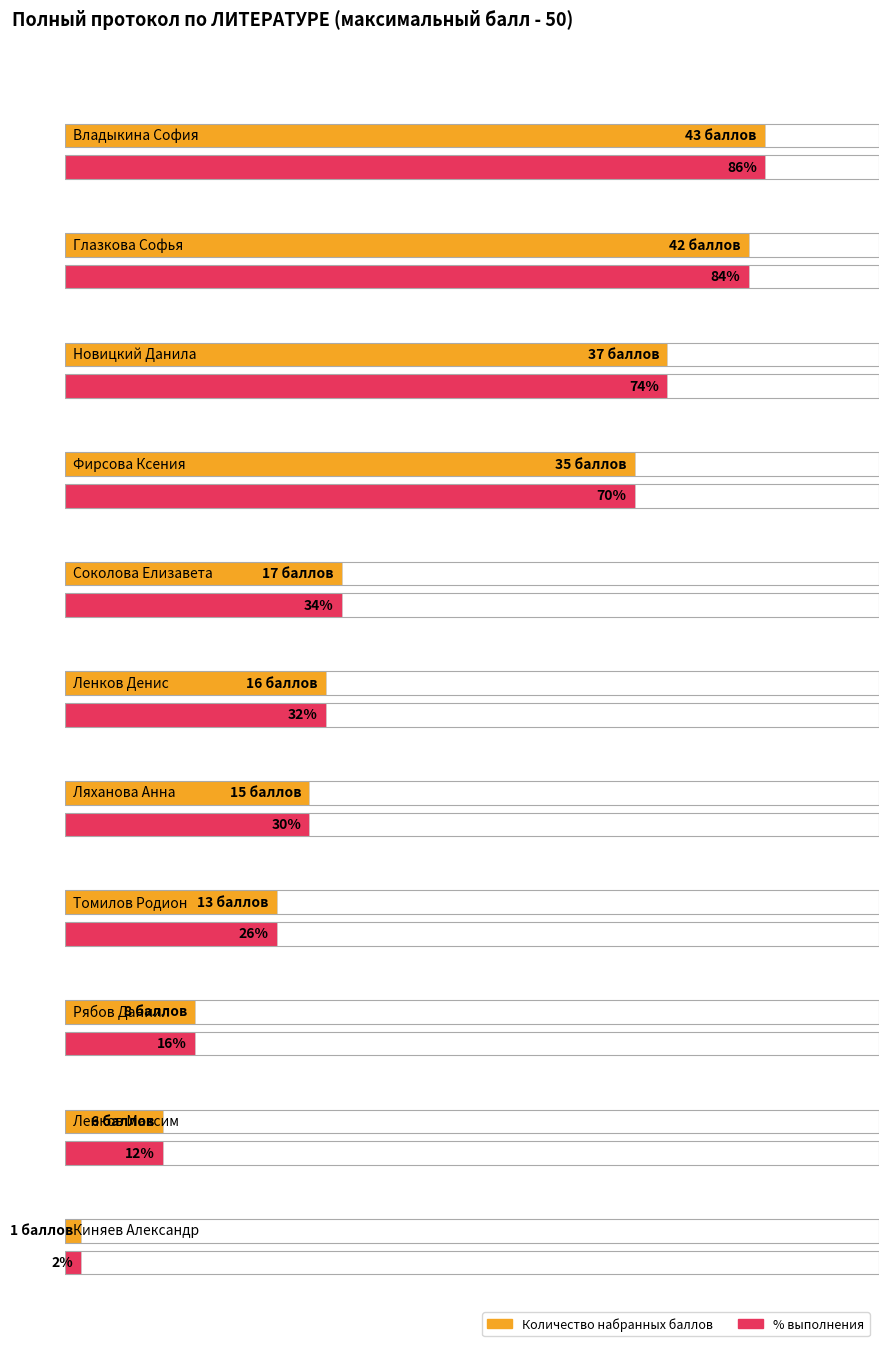

What position from the left is Глазкова Софья?

2